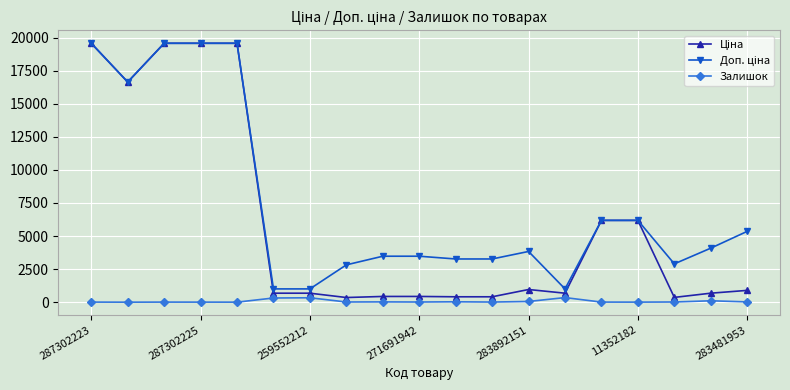

At how many categories does at least one series exceed 9937?

5